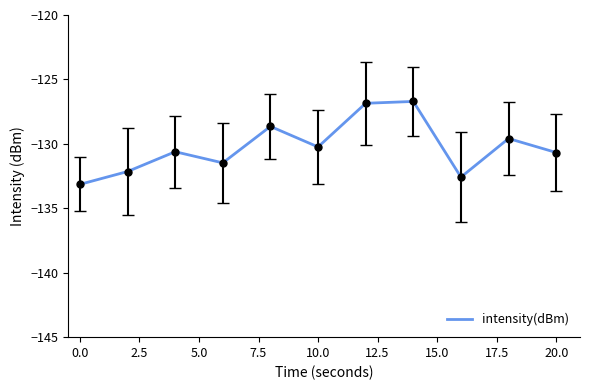

What is the minimum value shown in the chart?

-133.1